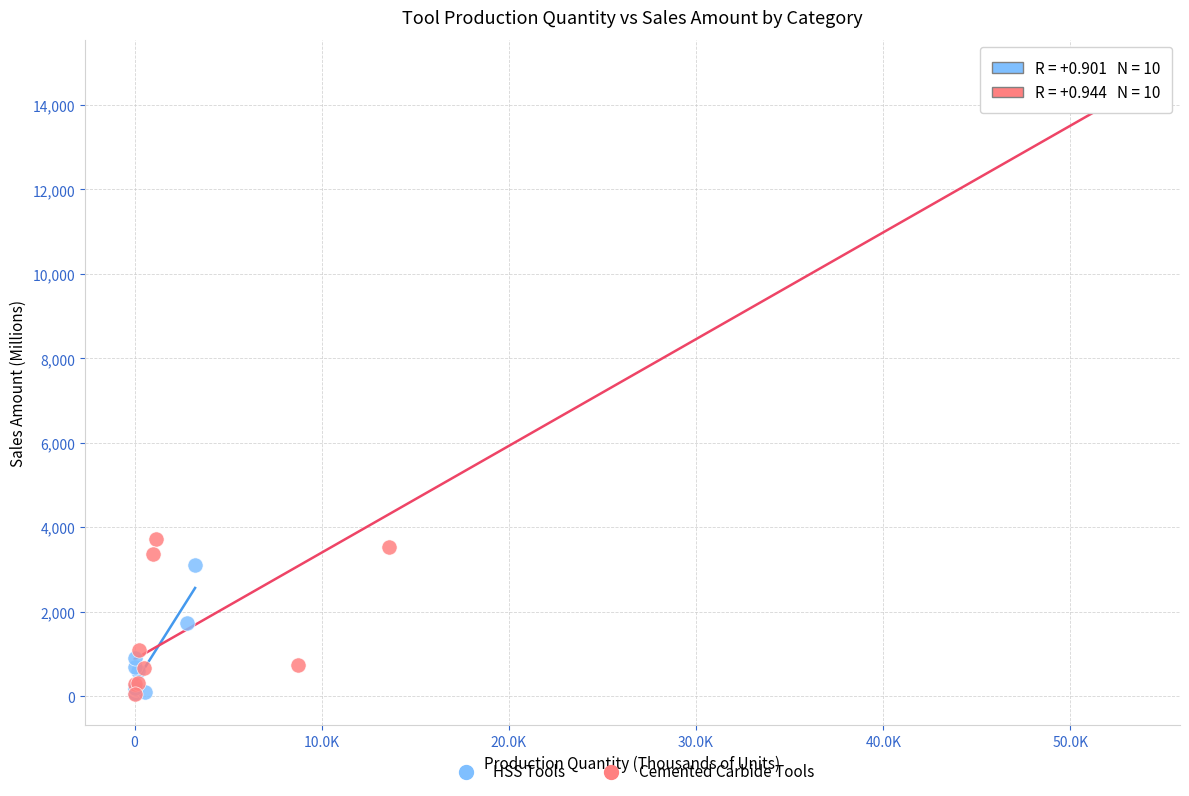

Which series has the widest spread of Y values?

Cemented Carbide Tools